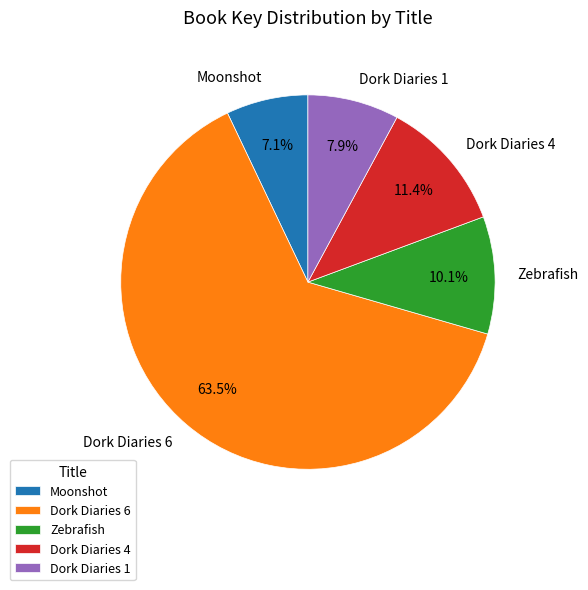

Does Moonshot account for over 50% of the chart?

No